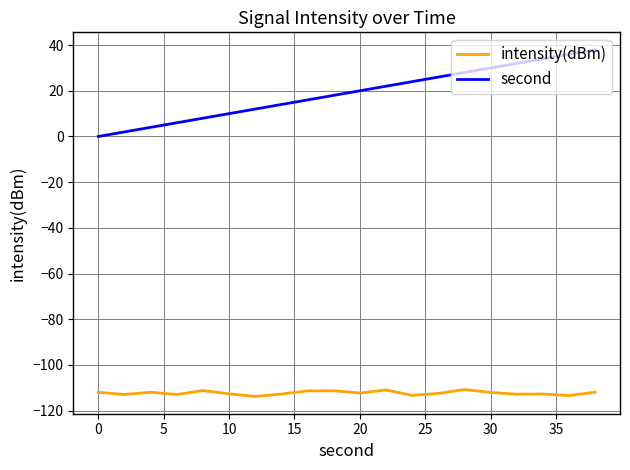

What is the minimum value shown in the chart?

-113.8